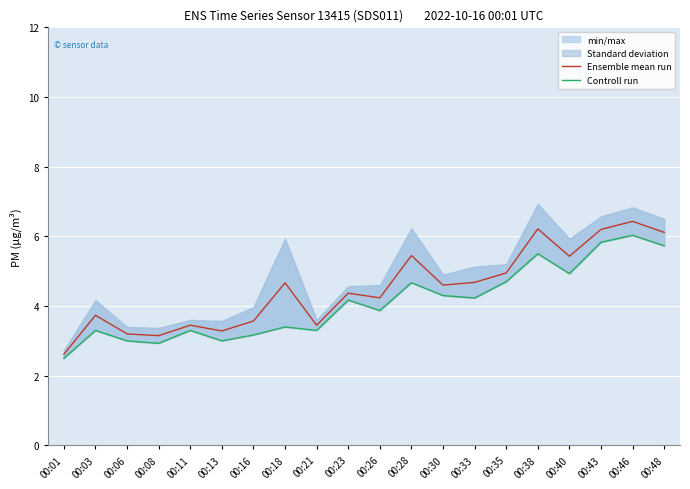

True or false: Controll run and Ensemble mean run intersect in this chart.

False